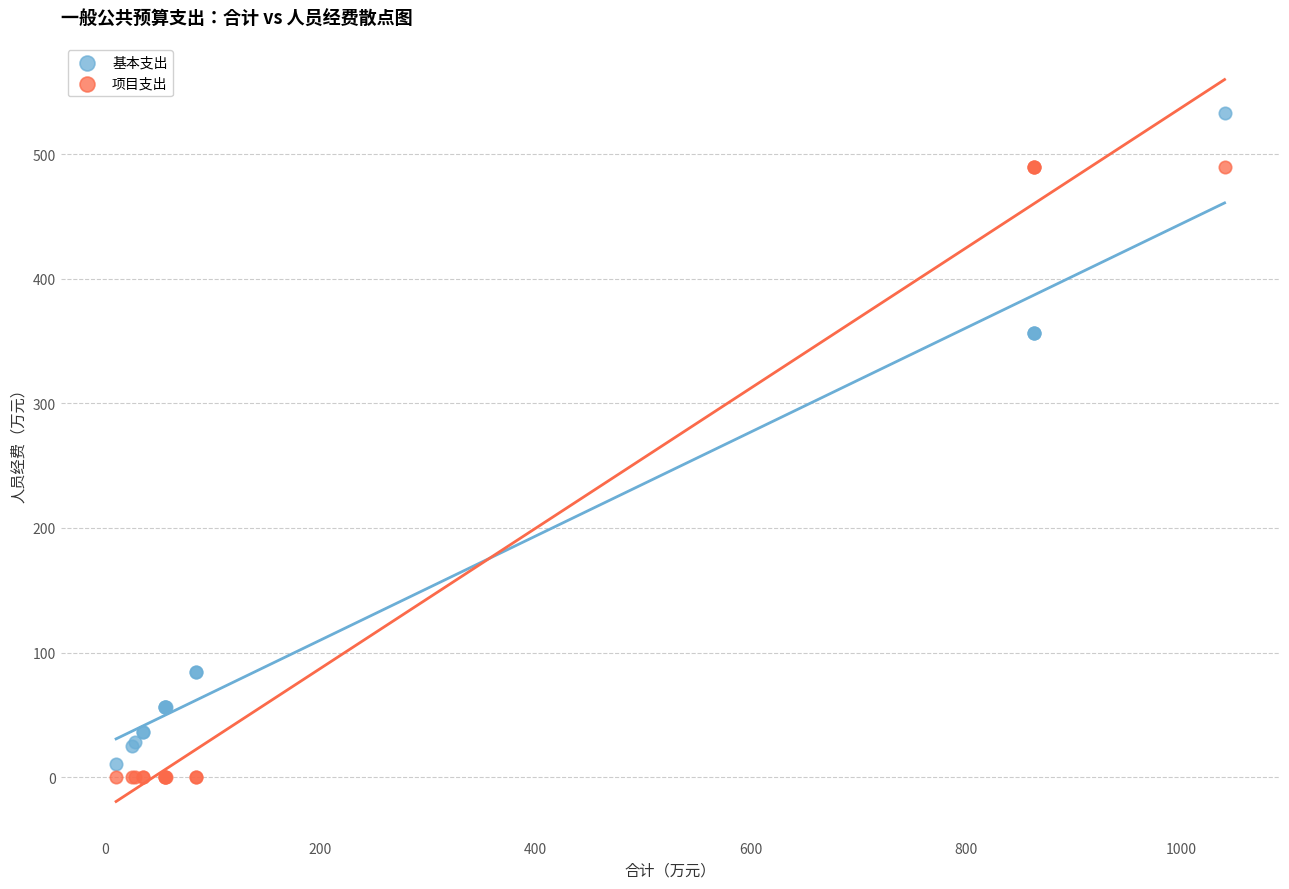

What is the X range (max minus min) for the scatter plot?

1029.3